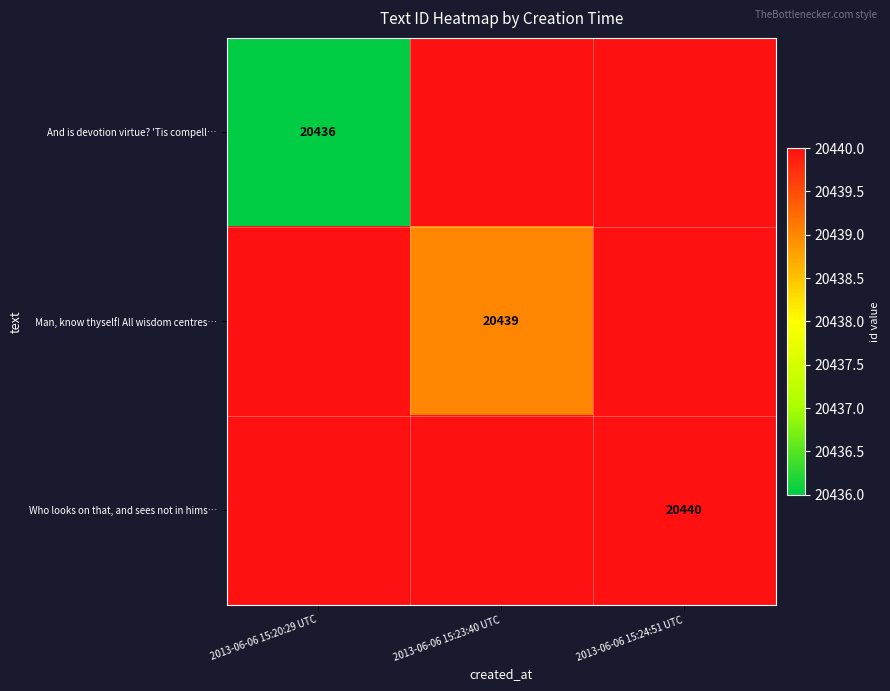

True or false: Man, know thyself! All wisdom centres… has a value of 20439 at 2013-06-06 15:23:40 UTC.

True